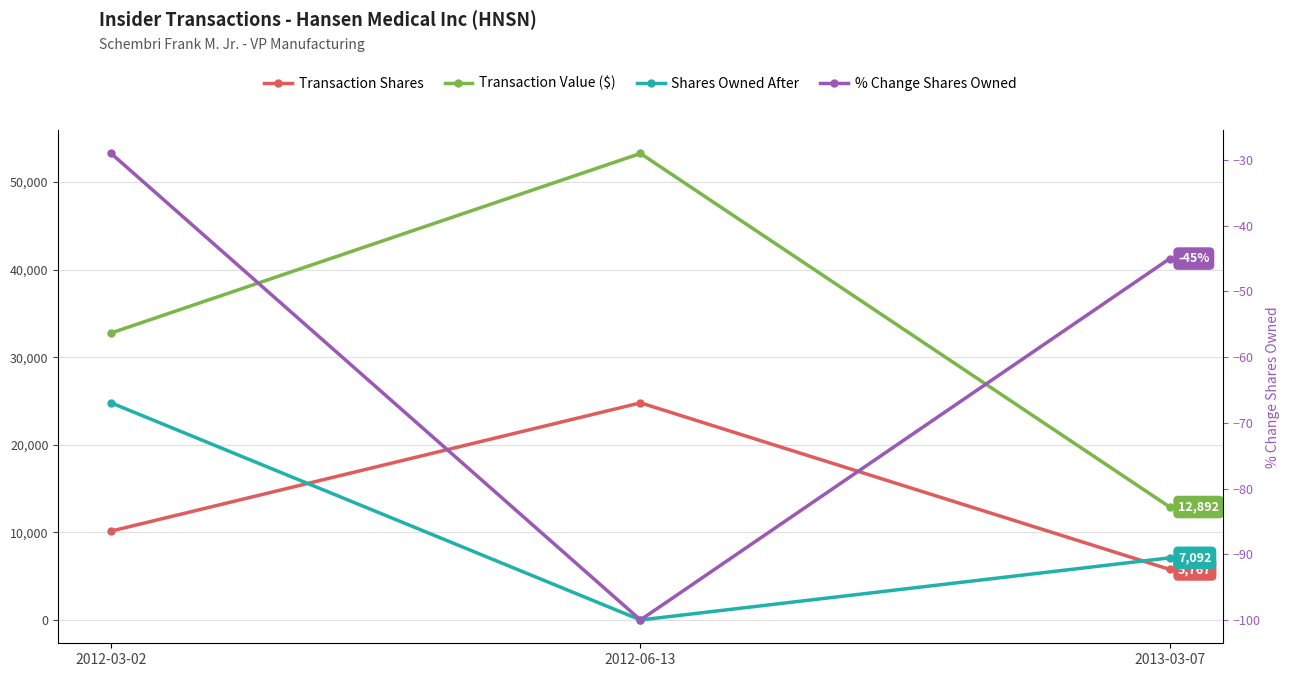

What is the label of the 3rd point from the left?

2013-03-07